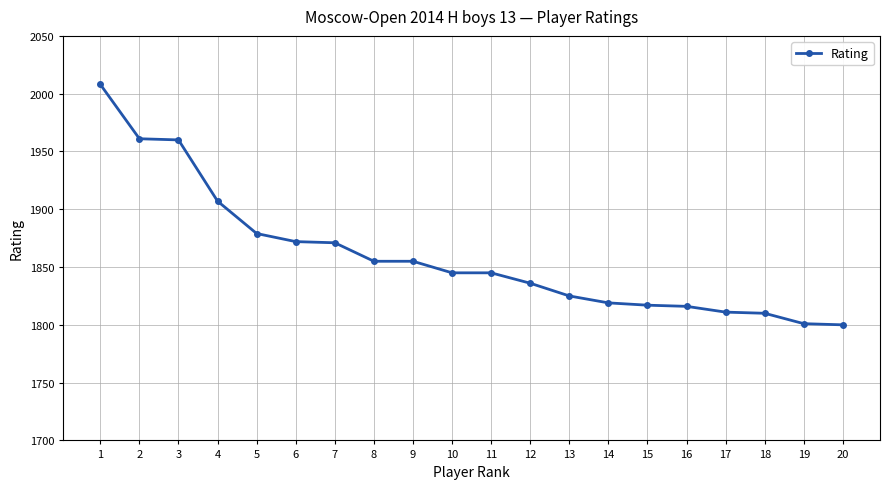

What is the ratio of the value at 4 to the value at 3?

1.0